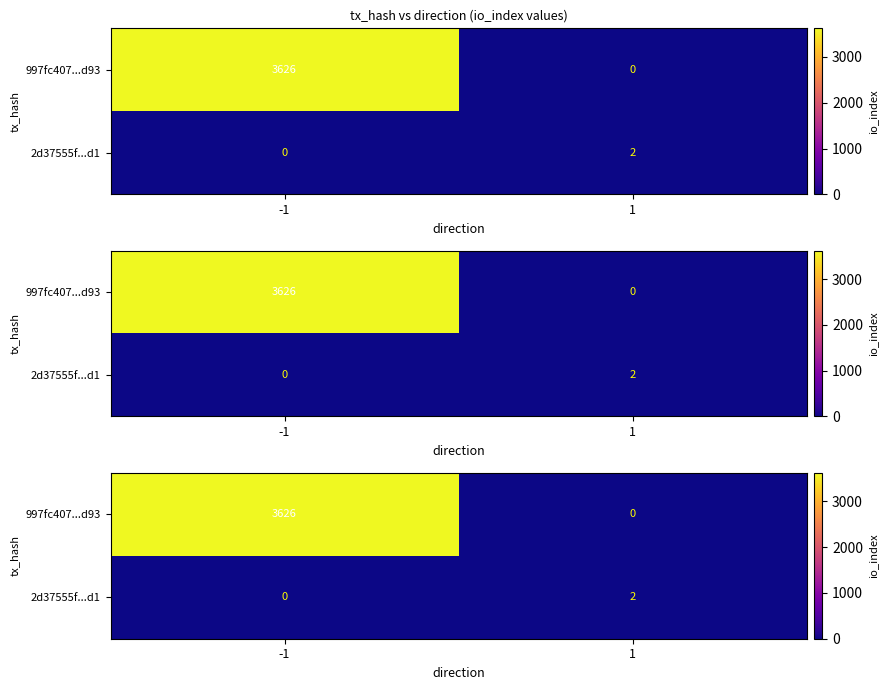

How many values in the row_1 series are below 2?

1